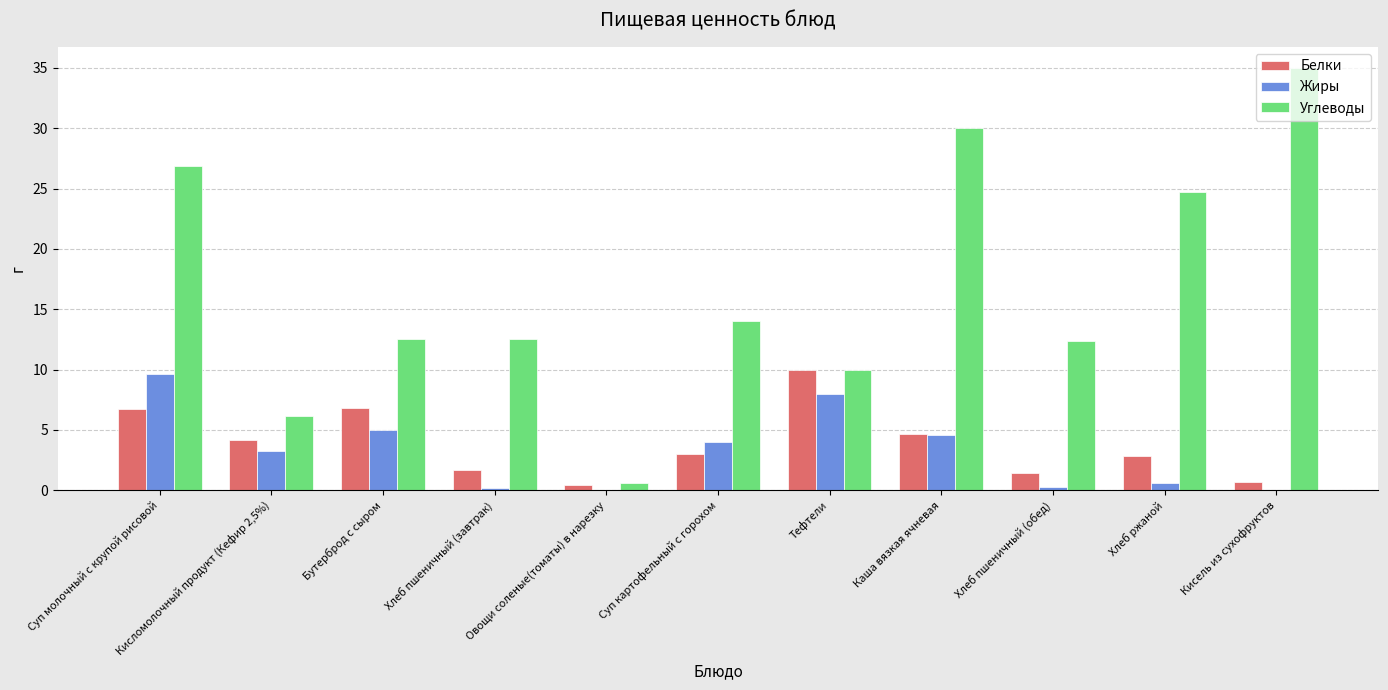

Are the bars grouped side by side (vs. stacked)?

Yes